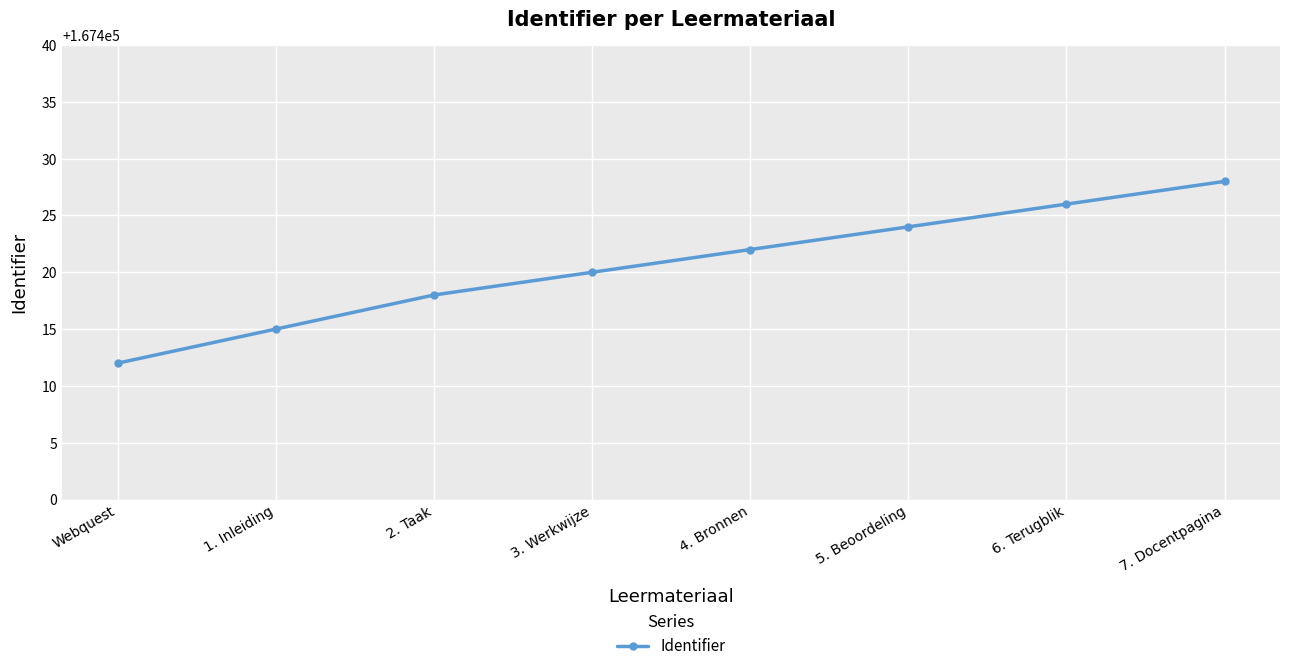

How many values are between 167418 and 167426?

5